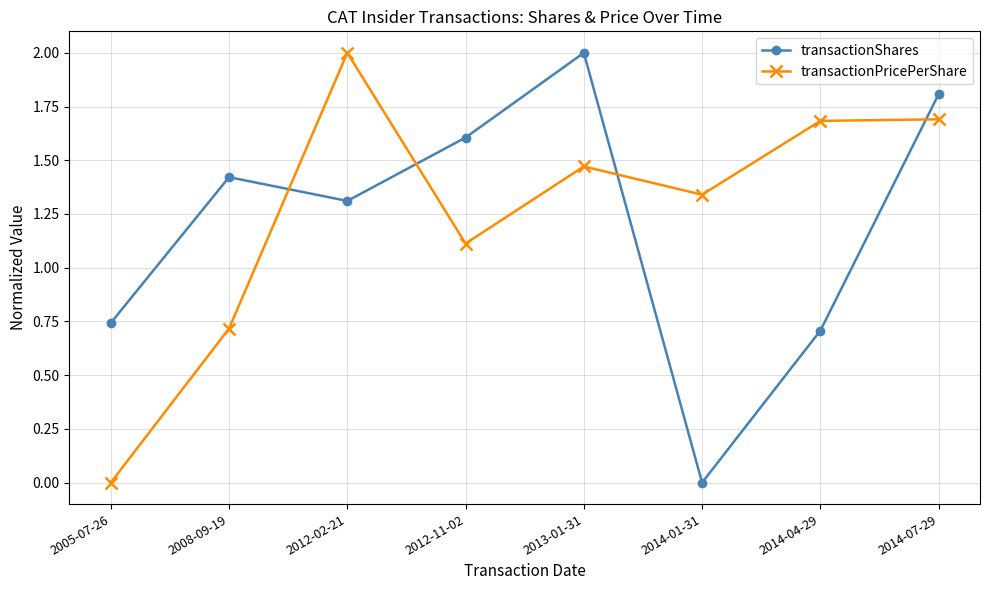

Which category has the lowest value in the transactionShares series?

2014-01-31